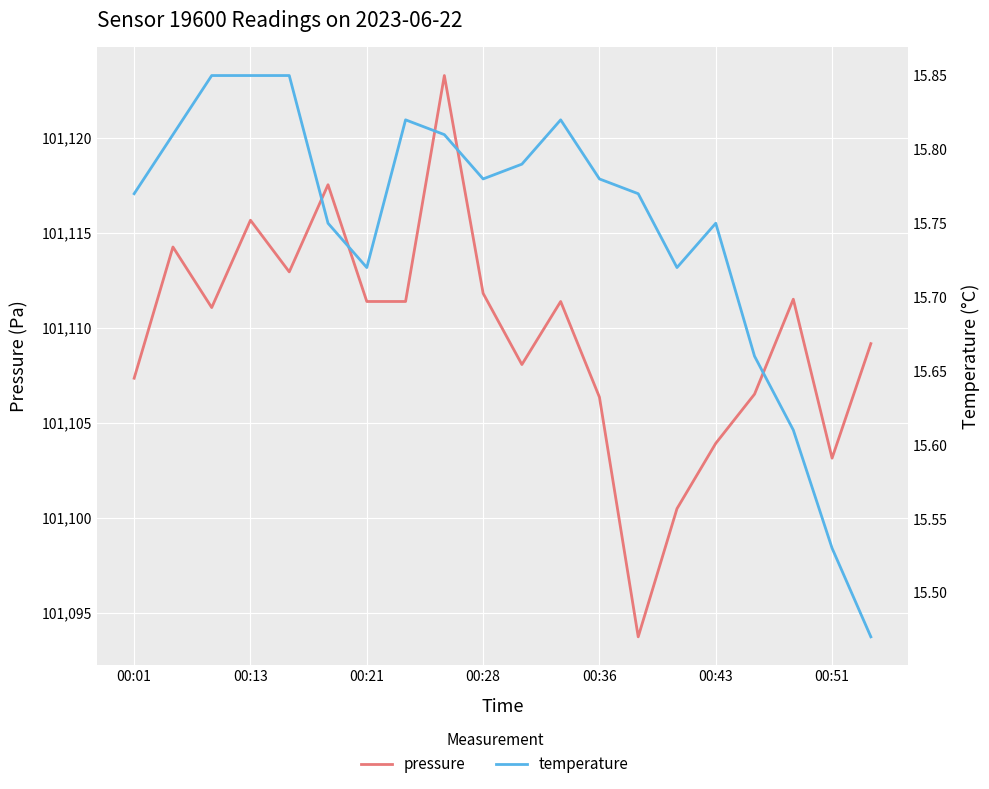

Where is pressure nearest to the value 101108?

10